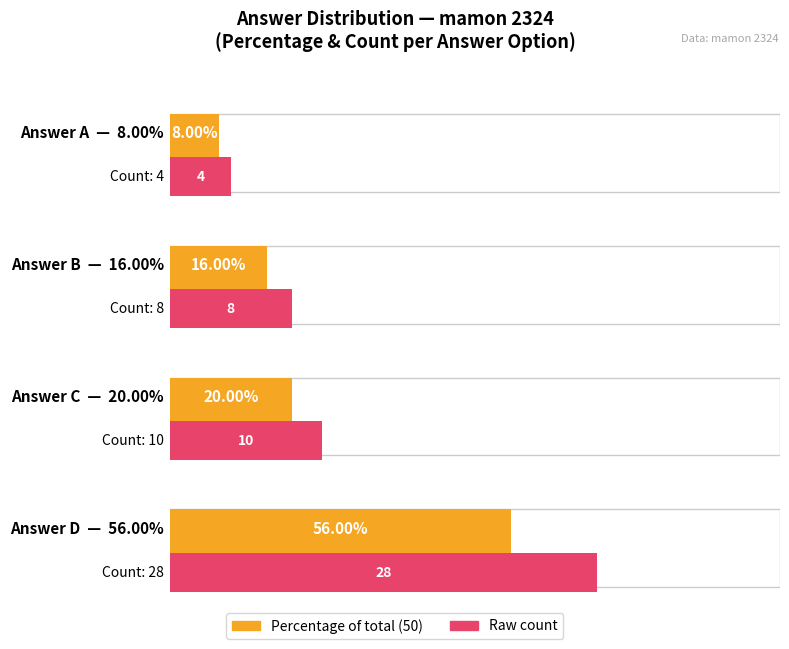

At which category does the chart reach its peak across all series?

D